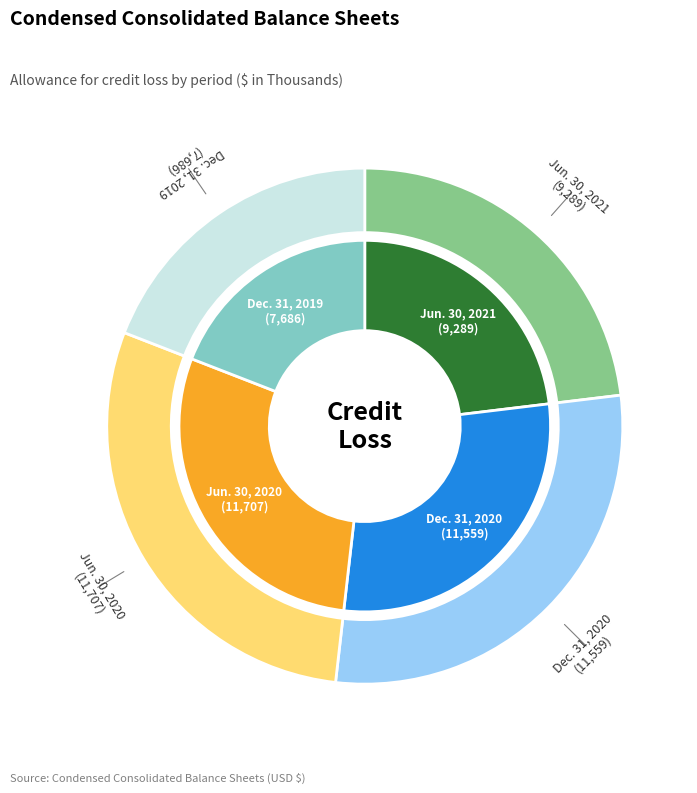

The Jun. 30, 2021 slice represents 23% of the pie. True or false?

True